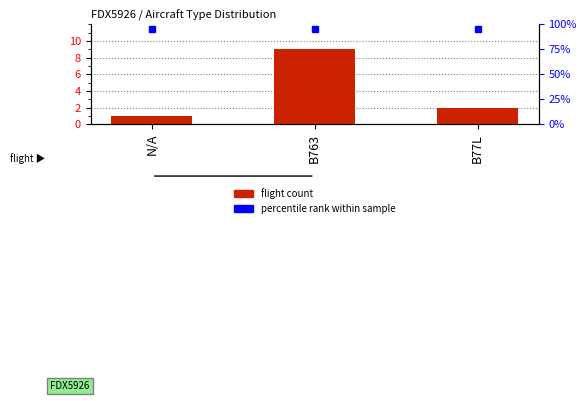

Reading left to right, transcribe all the data shown in this chart.

N/A=1	B763=9	B77L=2